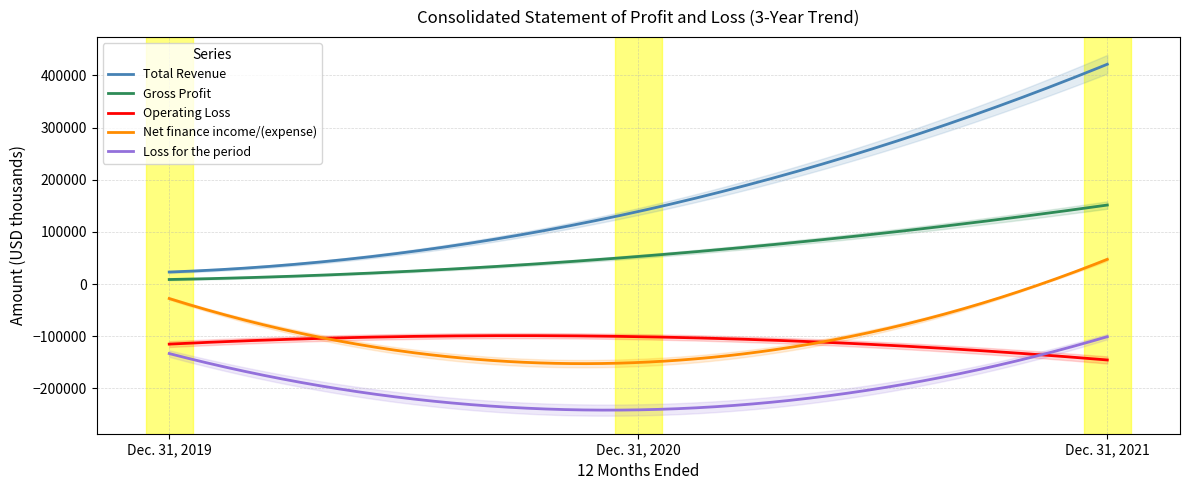

How many series are shown in this chart?

5